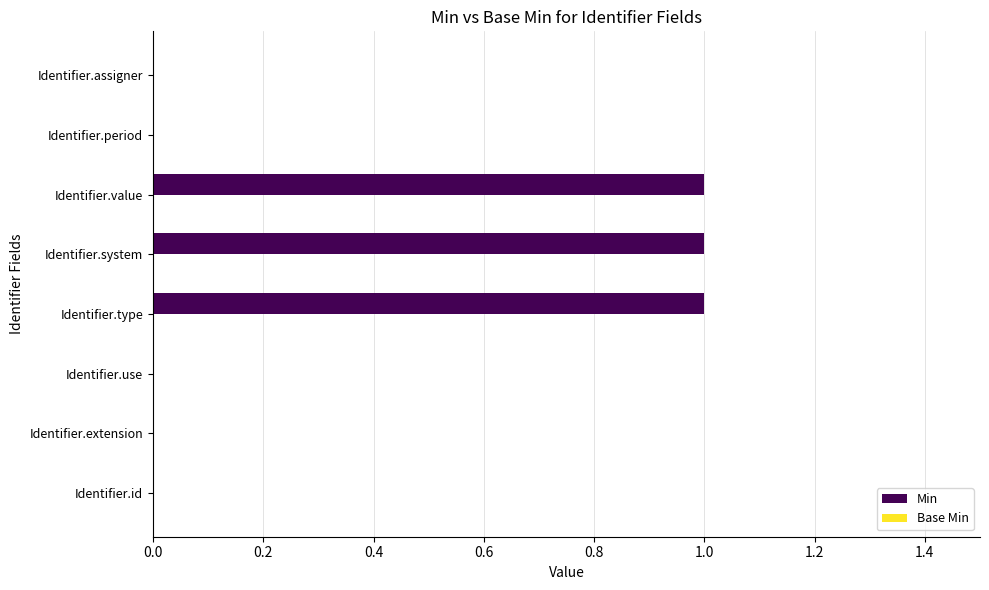

Is it true that the value at Identifier.period is 0?

True